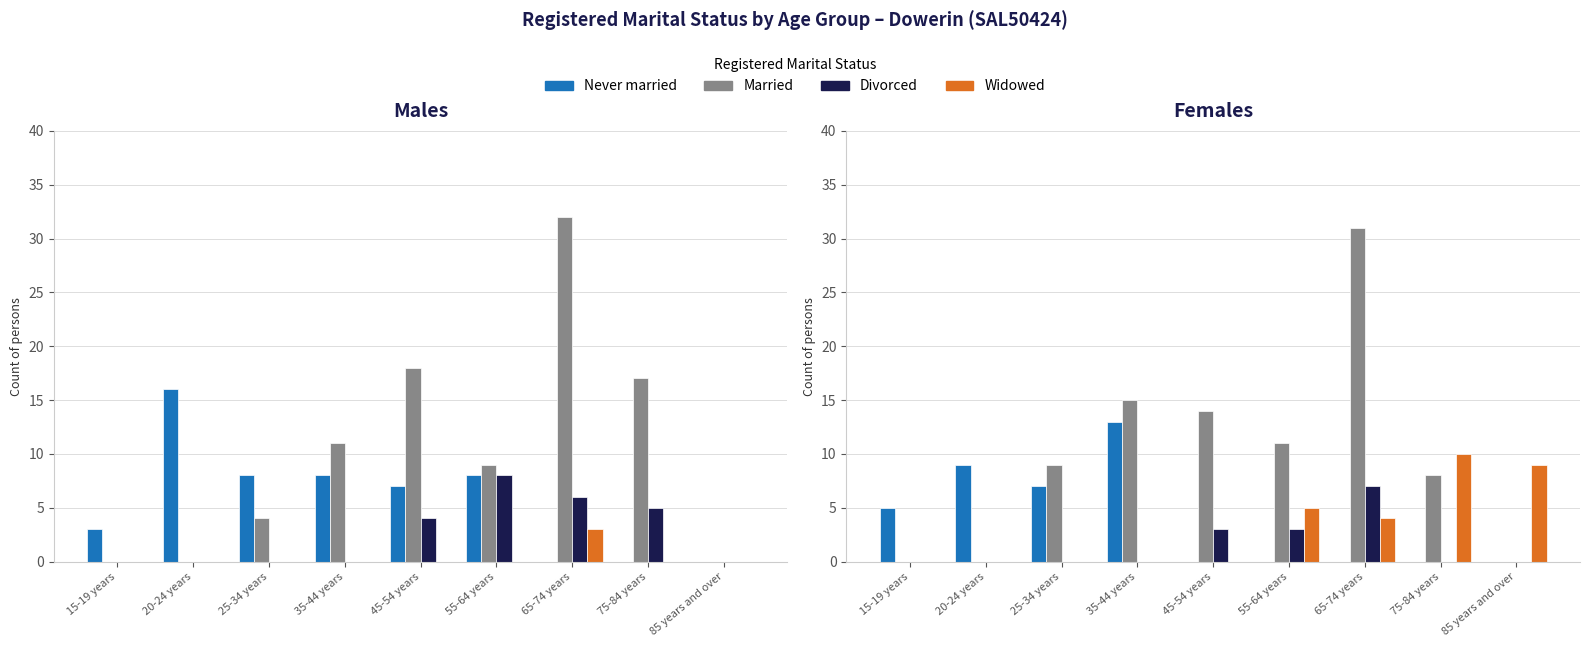

True or false: Divorced has a value of 12 at 65-74 years.

False